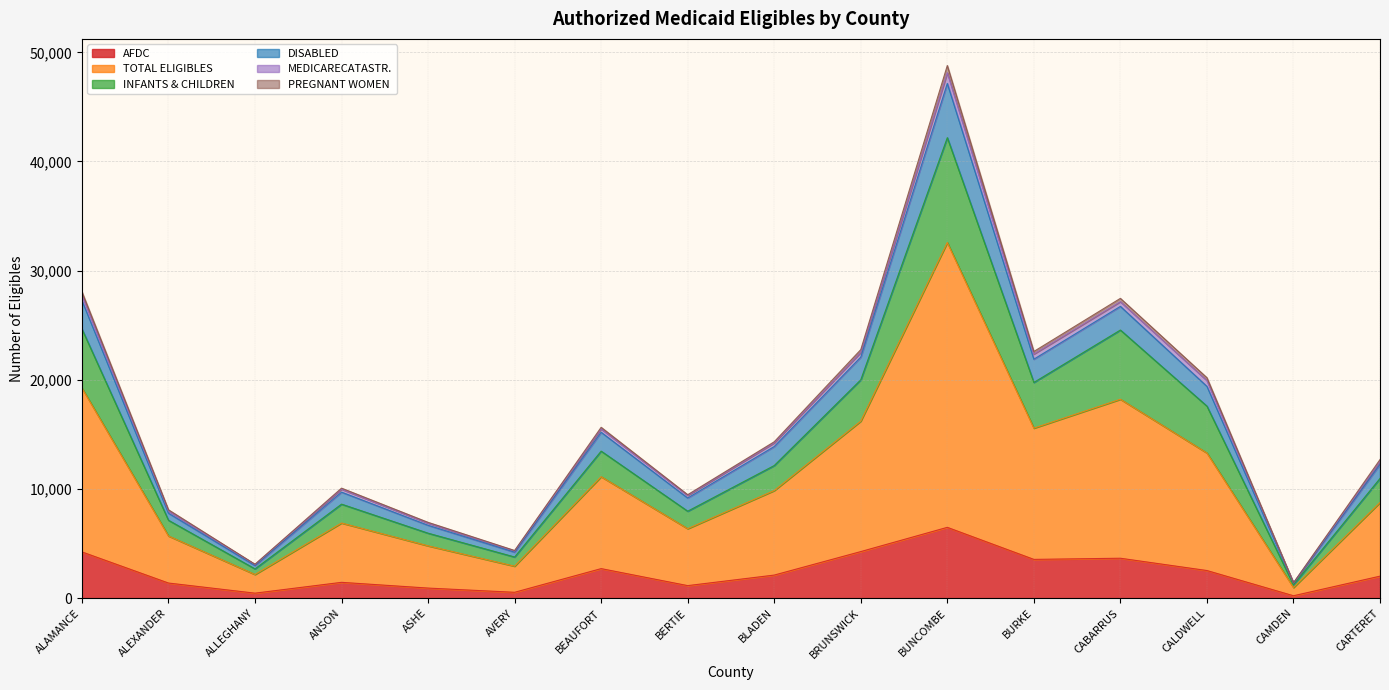

Is it true that AFDC equals 2528 at CALDWELL?

True